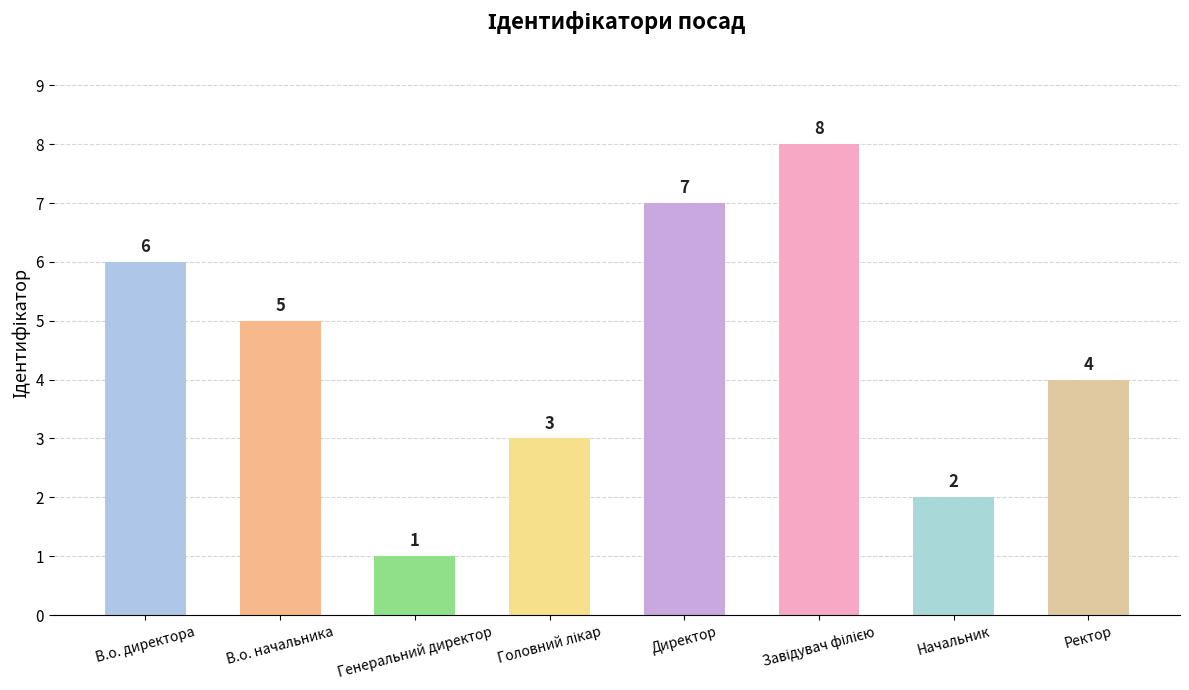

Between Генеральний директор and Начальник, which is larger?

Начальник